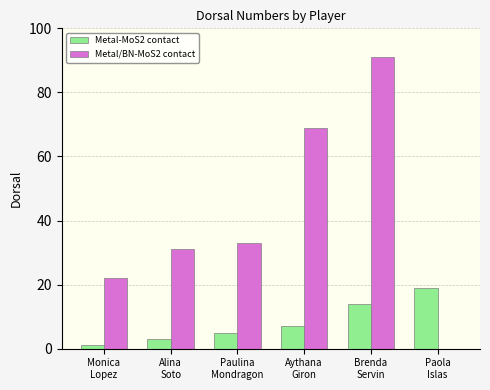

What is the maximum value for Metal/BN-MoS2 contact?

91